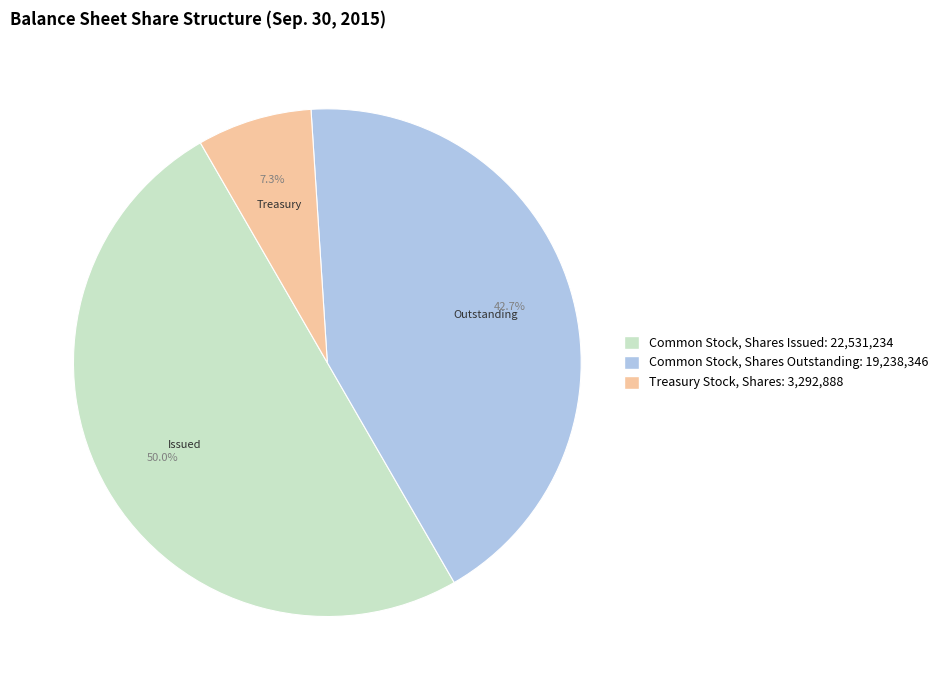

Which category has the smallest portion of the pie?

Treasury Stock, Shares: 3,292,888